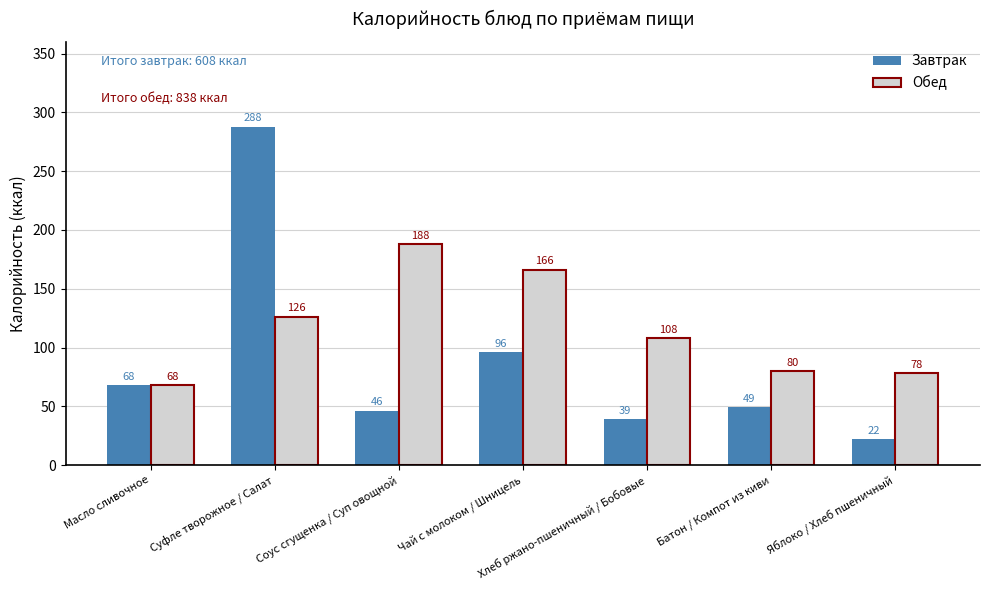

How many series are shown in this chart?

2